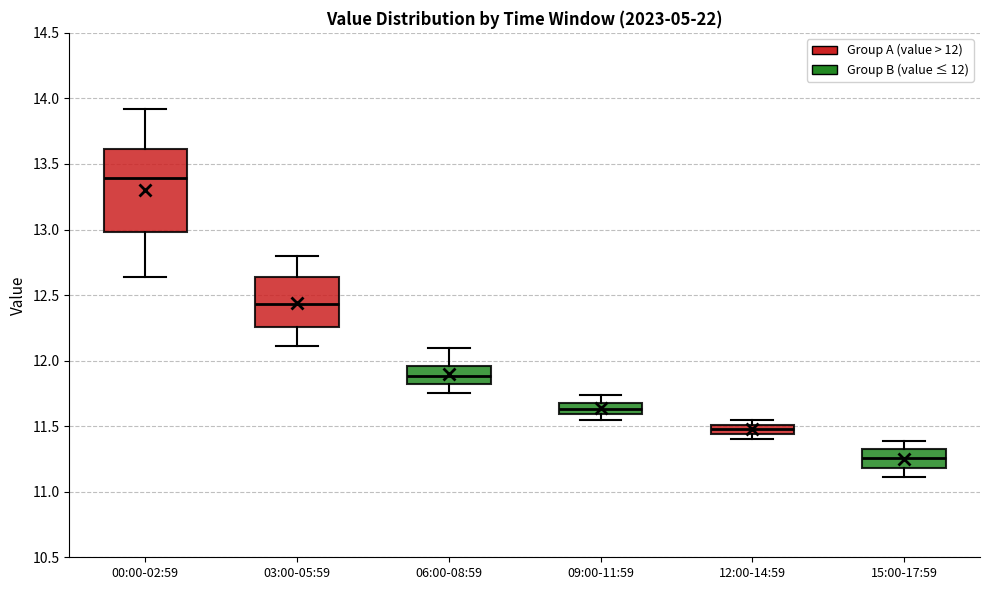

Comparing the boxes themselves (not the whiskers), which one is the tallest?

00:00-02:59